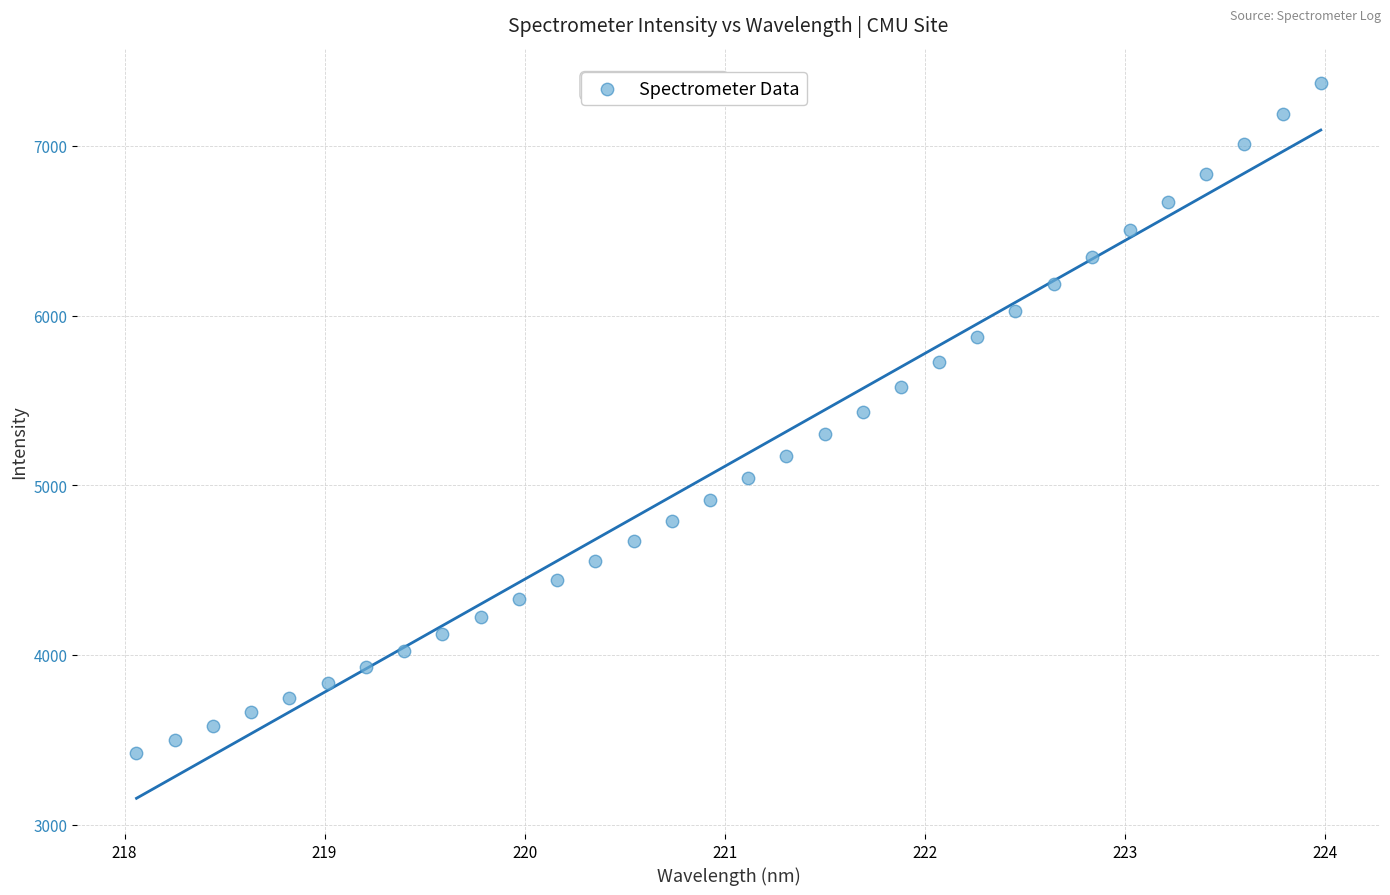

What is the range of Y values (max minus min)?

3947.9